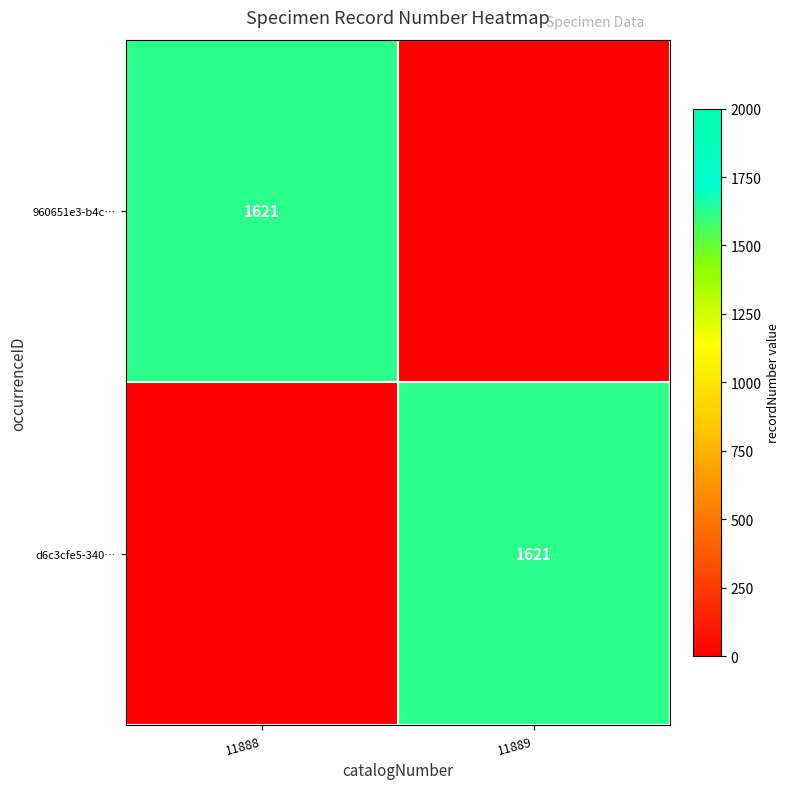

Between 11888 and 11889, which is larger?

11888